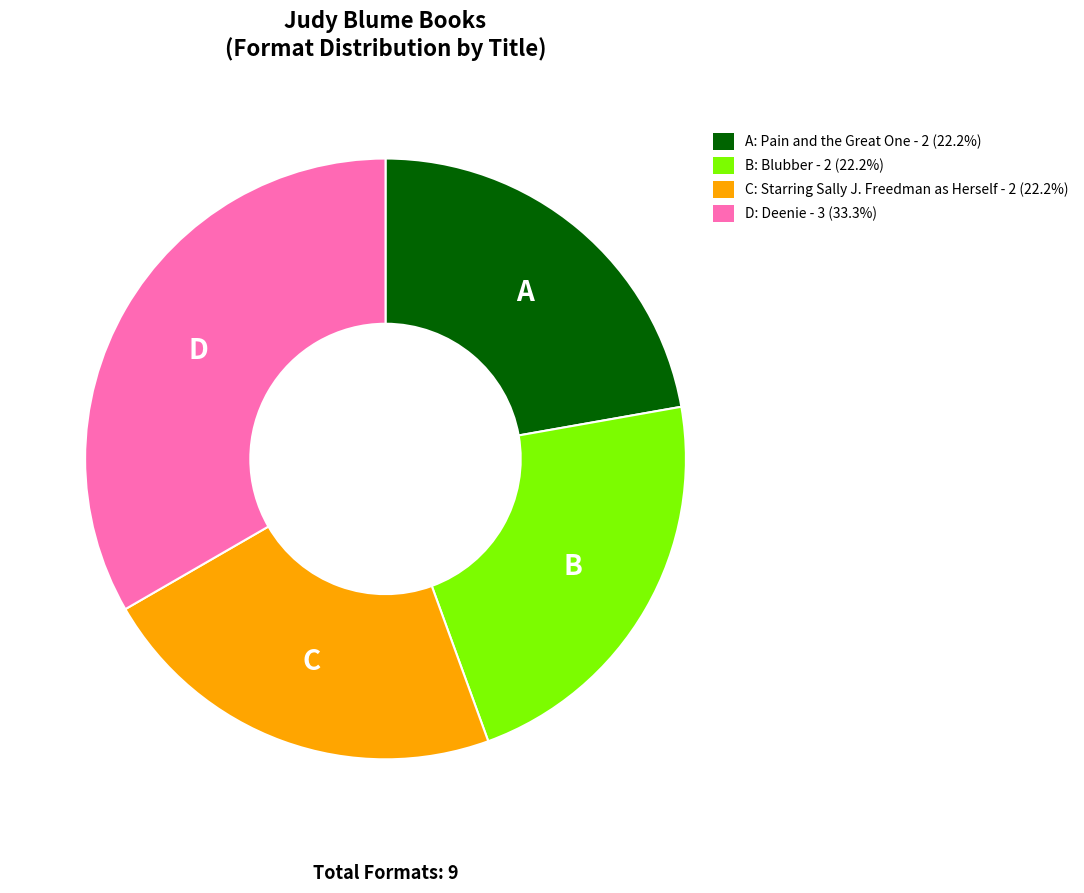

Does A: Pain and the Great One - 2 (22.2%) represent more than half of the total?

No